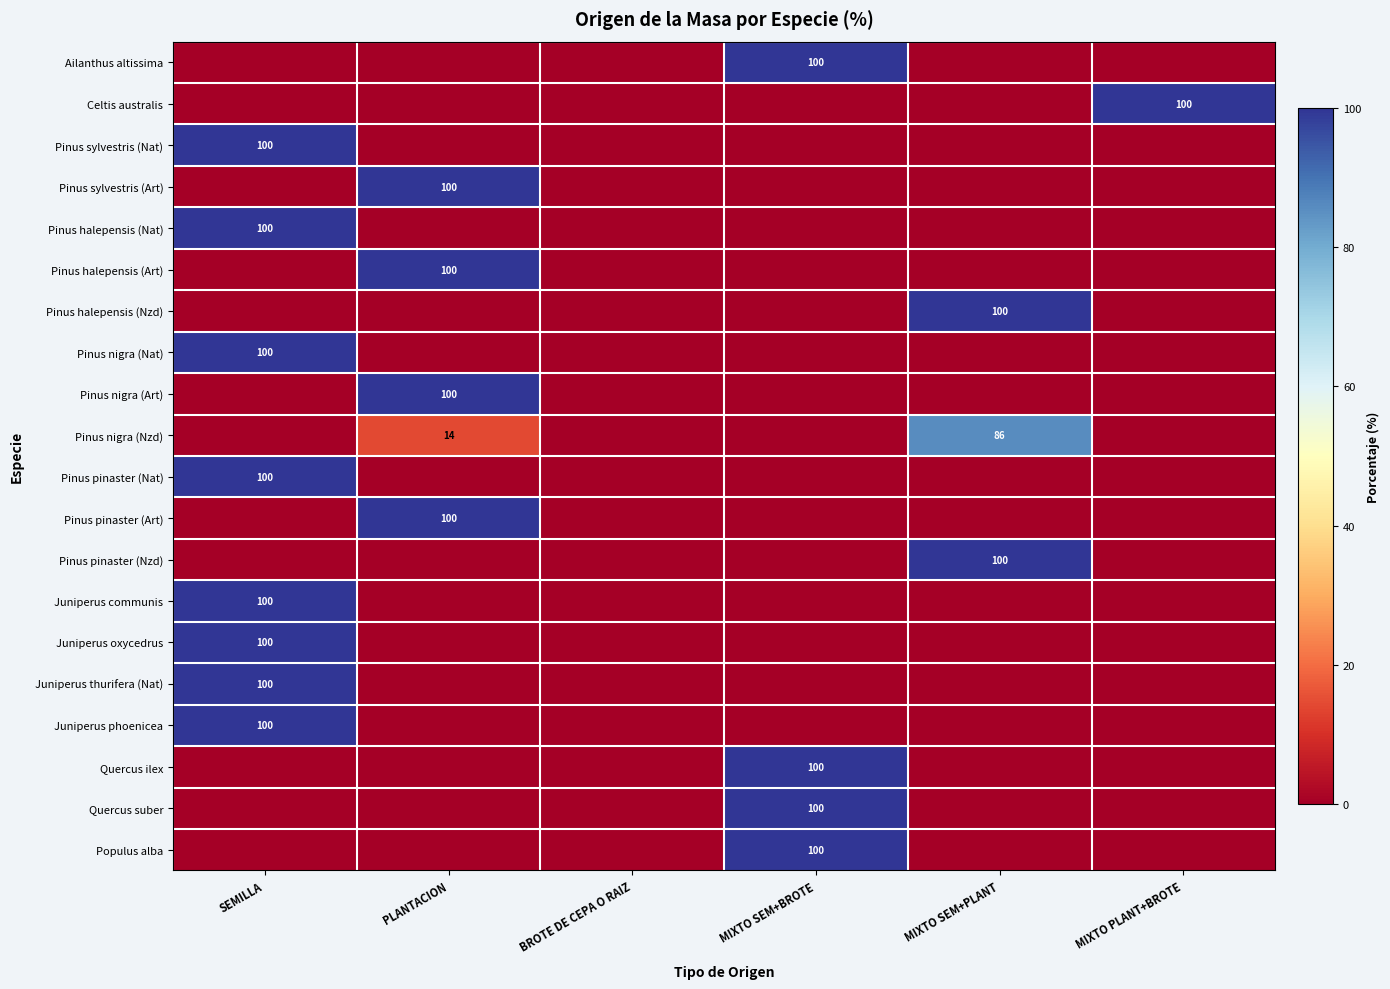

True or false: Juniperus communis has a value of 0.0 at MIXTO PLANT+BROTE.

True